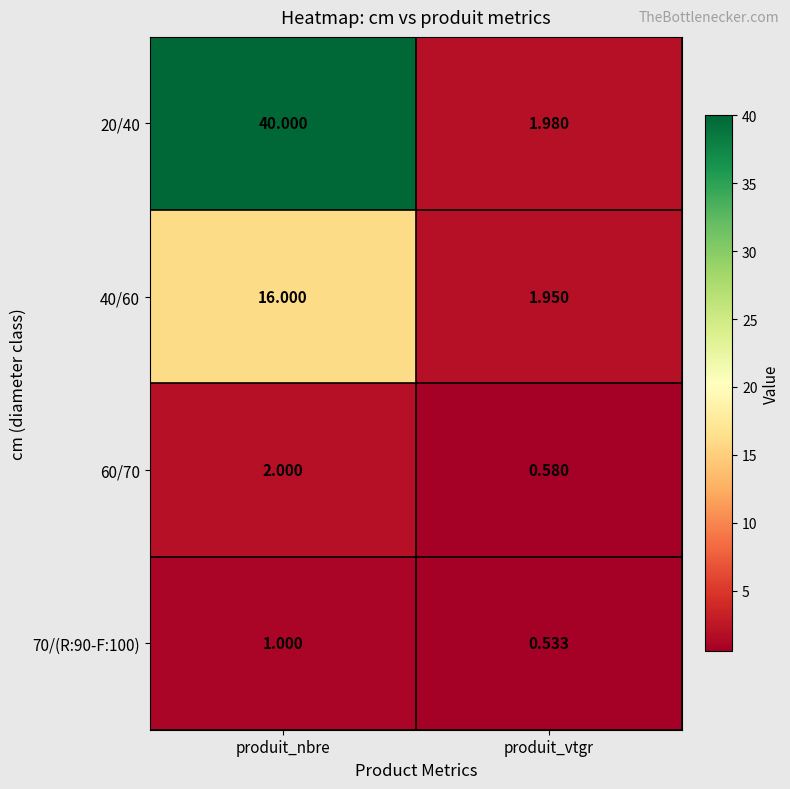

Which category has the highest value in the 40/60 series?

produit_nbre